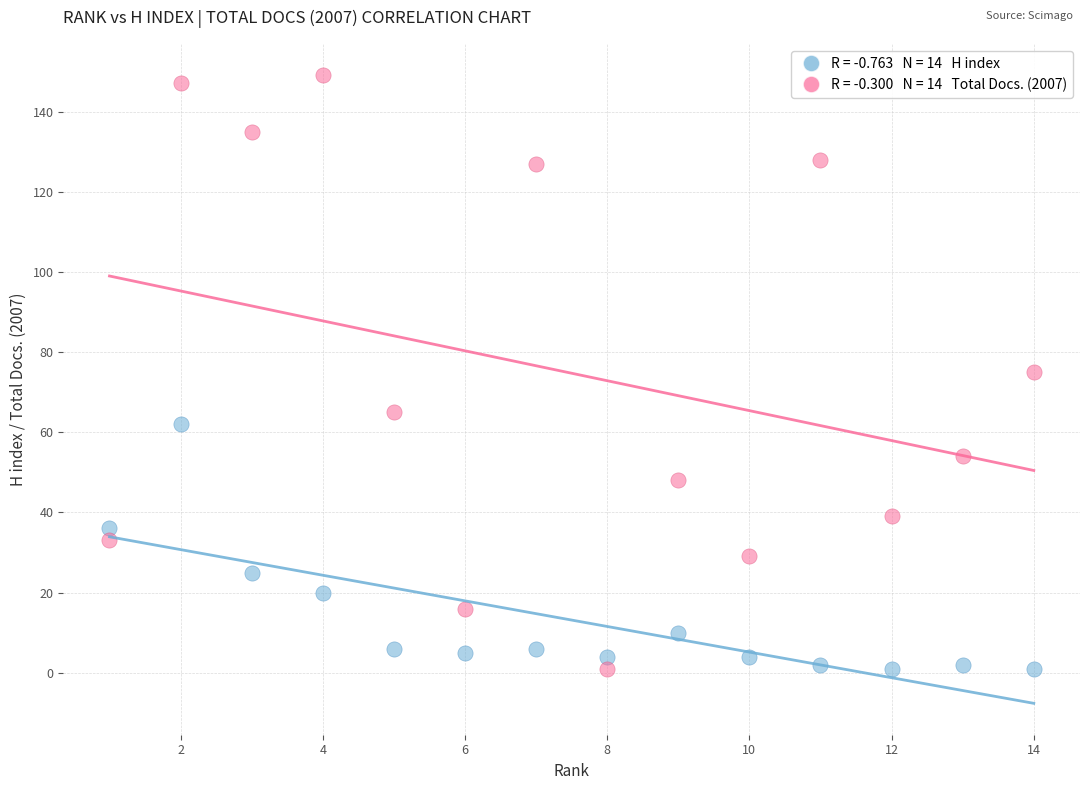

Across all data points, what is the range of Y values (max minus min)?

148